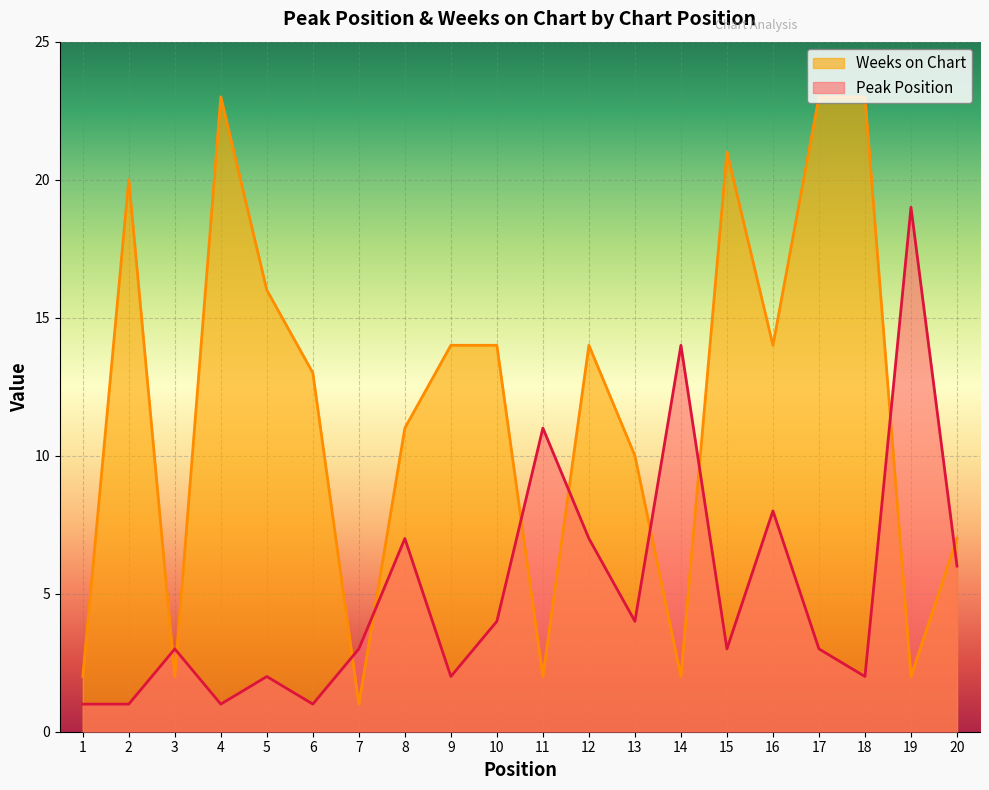

Which has a higher value, 17 or 7?

17